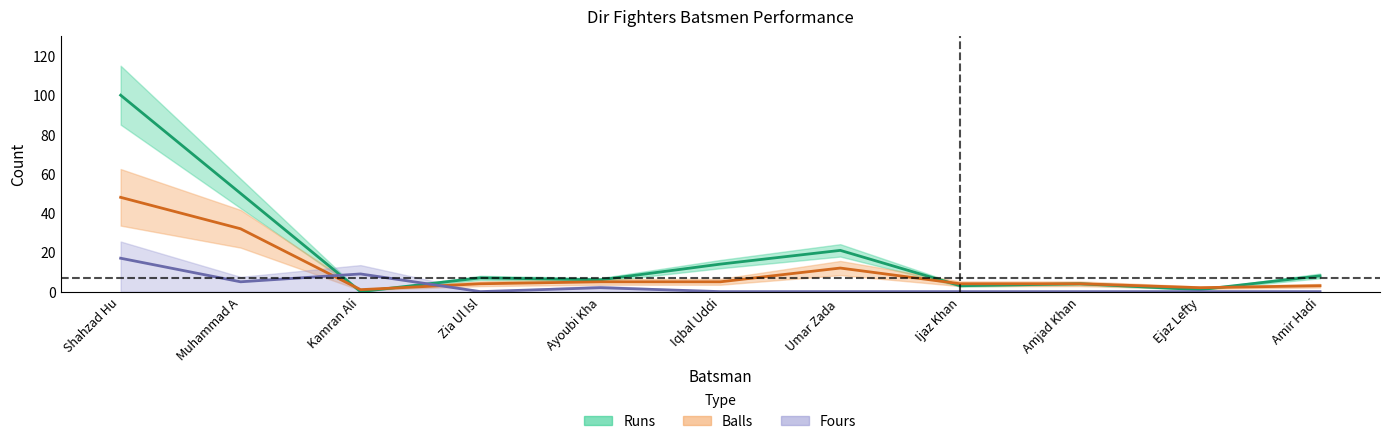

Reading right to left, what are all the values shown in this chart?

Runs: 8	1	4	3	21	14	6	7	0	50	100
Balls: 3	2	4	4	12	5	5	4	1	32	48
Fours: 0	0	0	0	0	0	2	0	9	5	17